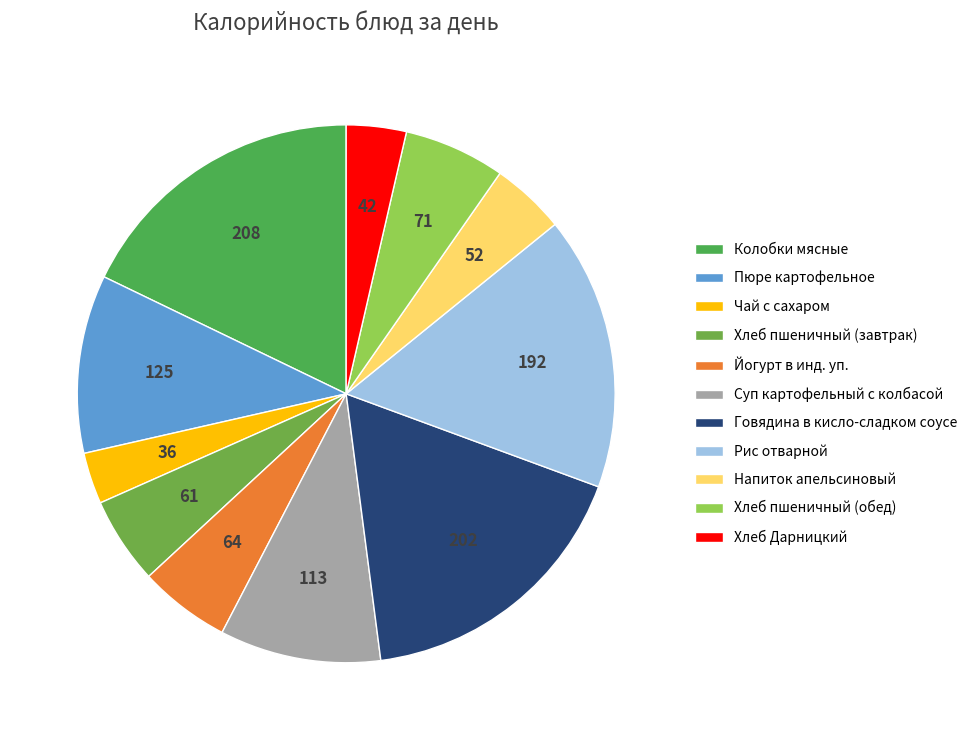

Rank the categories by value from lowest to highest.

Чай с сахаром, Хлеб Дарницкий, Напиток апельсиновый, Хлеб пшеничный (завтрак), Йогурт в инд. уп., Хлеб пшеничный (обед), Суп картофельный с колбасой, Пюре картофельное, Рис отварной, Говядина в кисло-сладком соусе, Колобки мясные